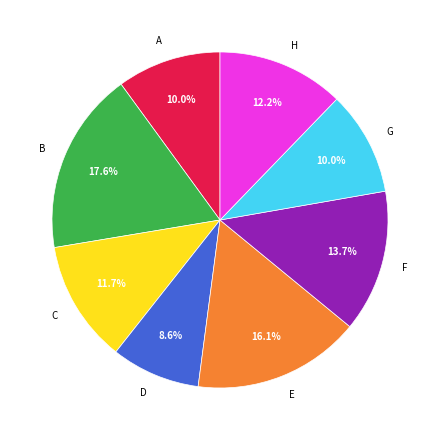

Do A and E together represent more than half of the pie?

No